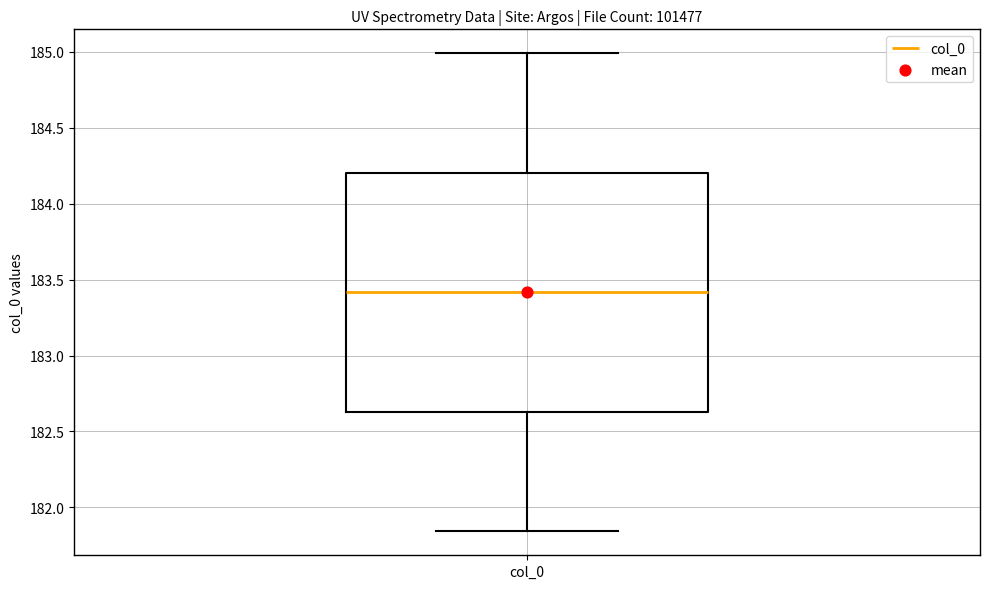

Transcribe this box plot: give where the median line is, the range the box spans, and where the two whiskers end, as read against the y-axis. The values are not printed on the chart, so give them approximately, as read against the axis.

median 183.40, box 182.65 to 184.20, whiskers 181.85 to 185.00